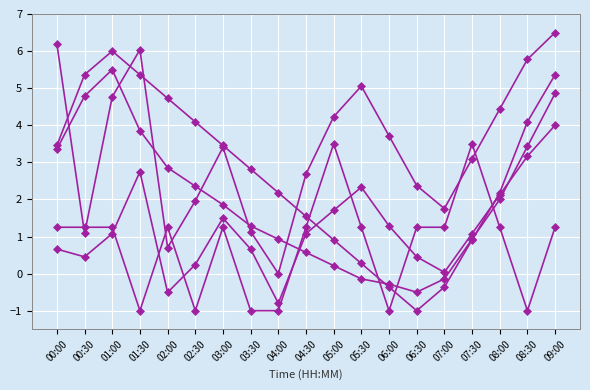

How many categories are shown in the chart?

19